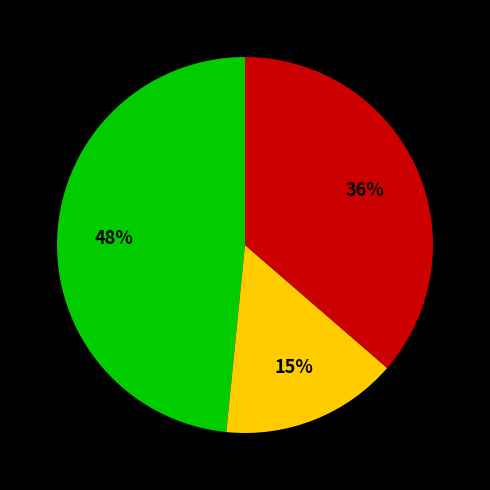

To the nearest percent, what is the difference between the largest and smallest slice percentages?

33%